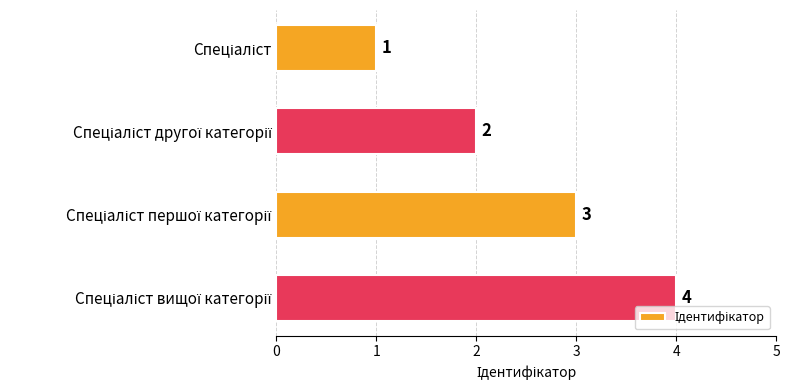

What is the maximum value shown in the chart?

4